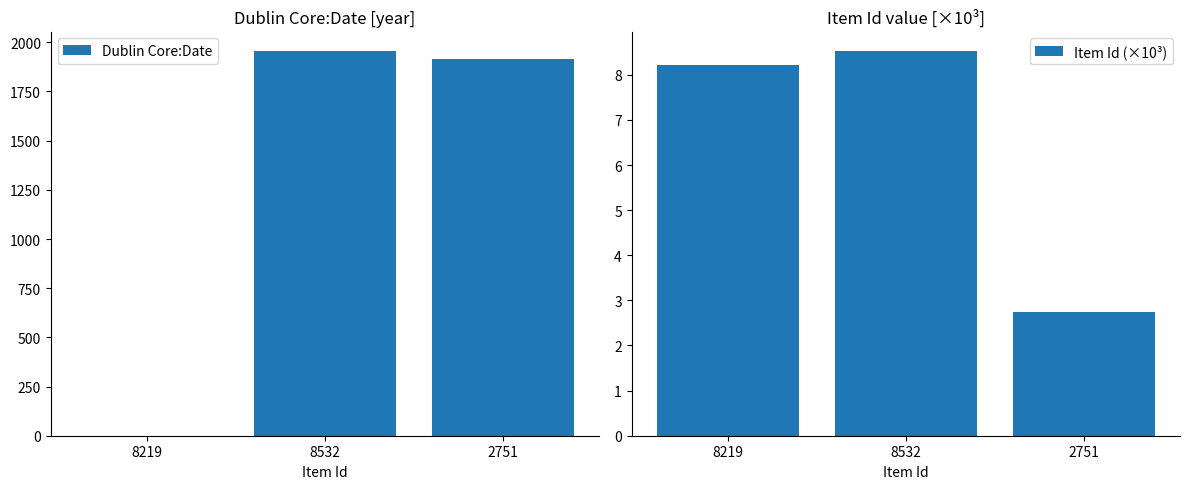

What is the total value across all series at 2751?

1919.8